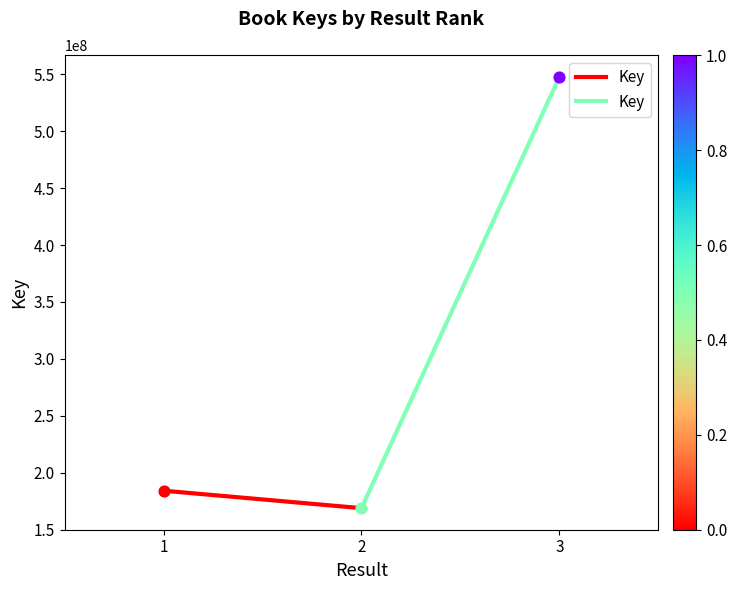

What is the ratio of the value at 1 to the value at 2?

1.1